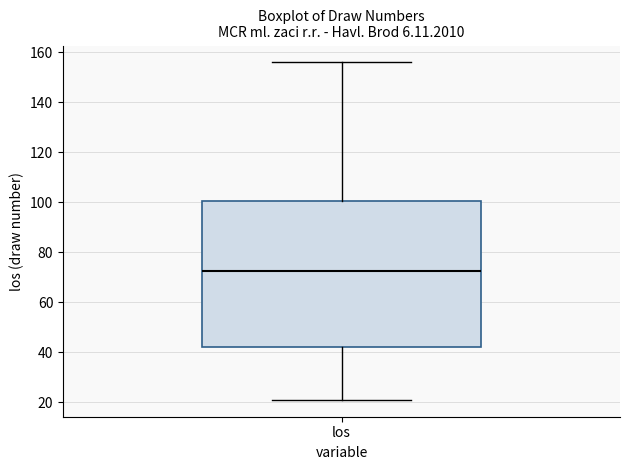

Read this box plot against the y-axis: the position of the median line, the range covered by the box, and the ends of both whiskers. The values are not printed on the chart, so give them approximately, as read against the axis.

median 72, box 42 to 100, whiskers 22 to 156